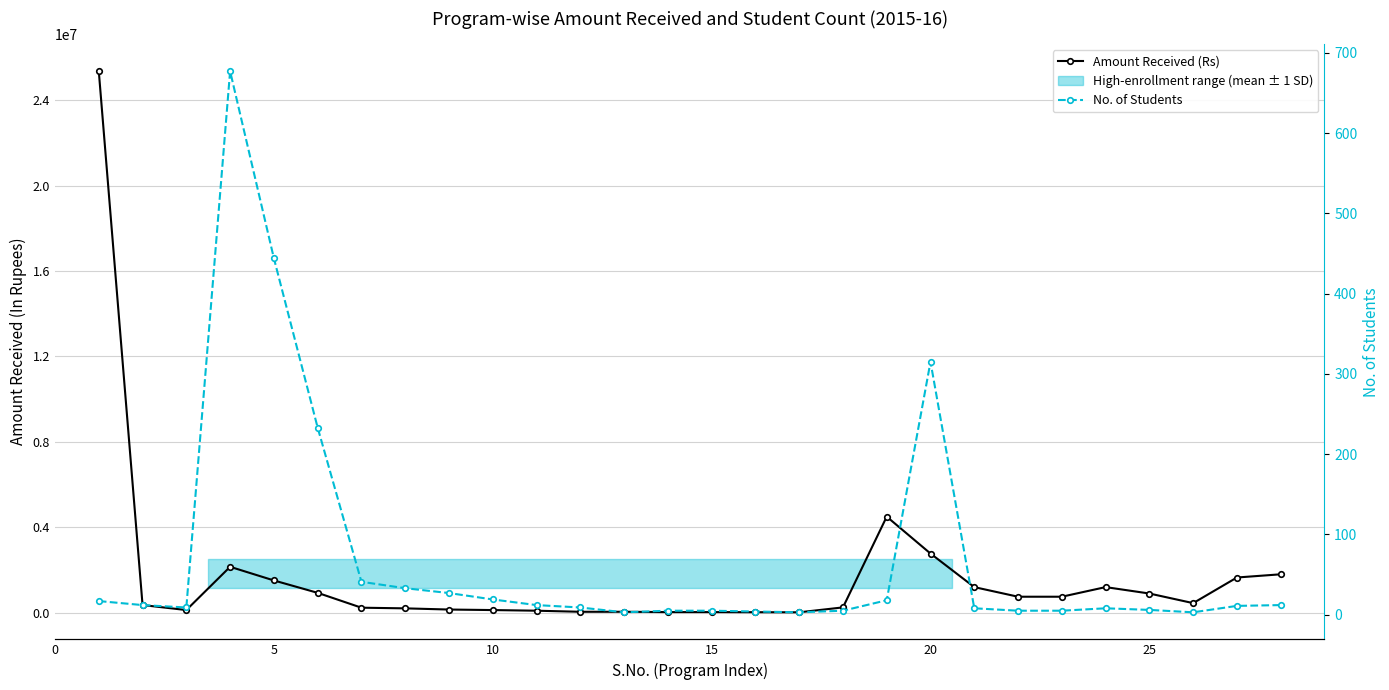

Reading left to right, what are all the values shown in this chart?

Amount Received (Rs): 25360000	360000	126000	2151000	1512000	932000	236000	205000	150000	125000	95000	45000	45000	30000	30000	25000	20000	250000	4500000	2772000	1200000	750000	750000	1200000	900000	450000	1650000	1800000
No. of Students: 17	12	9	677	444	233	41	33	27	19	12	9	3	5	5	4	3	5	18	315	8	5	5	8	6	3	11	12